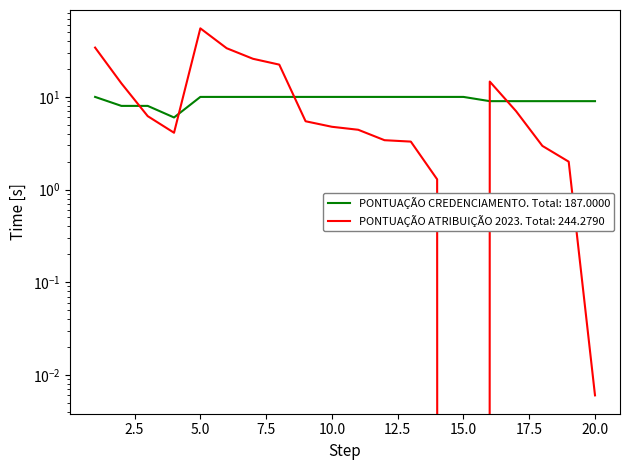

How many intersections are there between PONTUAÇÃO ATRIBUIÇÃO 2023 and PONTUAÇÃO CREDENCIAMENTO?

5